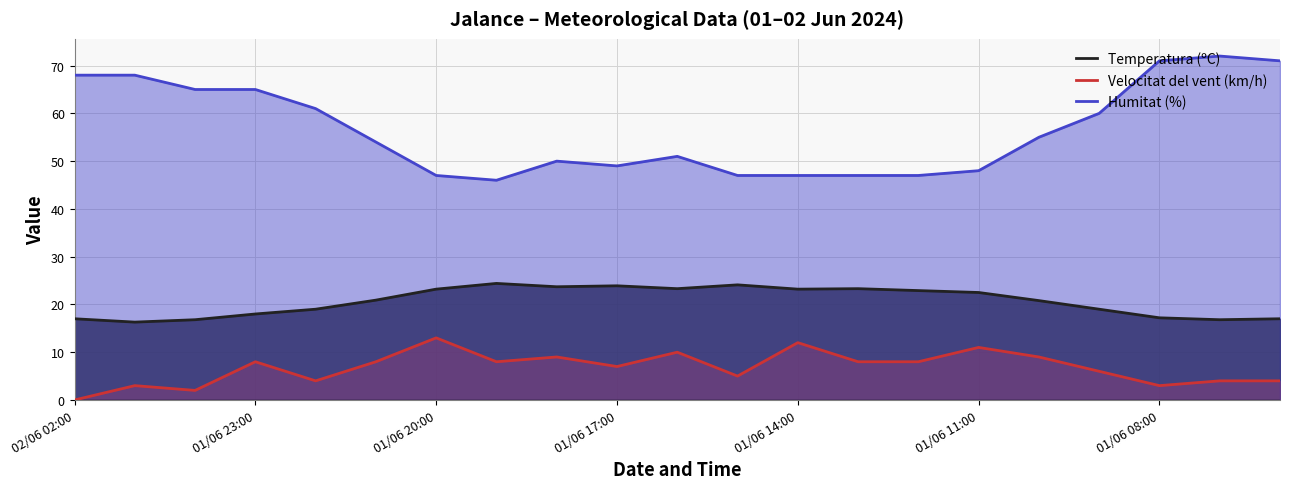

Reading left to right, what are all the values shown in this chart?

Temperatura (ºC): 17.0	16.3	16.8	18.0	19.0	20.9	23.2	24.4	23.7	23.9	23.3	24.1	23.2	23.3	22.9	22.5	20.8	19.0	17.2	16.8	17.0
Velocitat del vent (km/h): 0.0	3.0	2.0	8.0	4.0	8.0	13.0	8.0	9.0	7.0	10.0	5.0	12.0	8.0	8.0	11.0	9.0	6.0	3.0	4.0	4.0
Humitat (%): 68.0	68.0	65.0	65.0	61.0	54.0	47.0	46.0	50.0	49.0	51.0	47.0	47.0	47.0	47.0	48.0	55.0	60.0	71.0	72.0	71.0